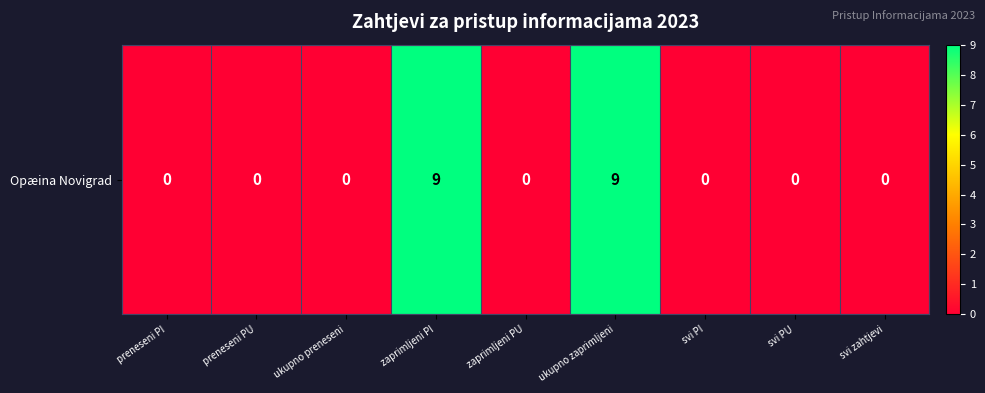

True or false: the data shows 6 at svi PU.

False